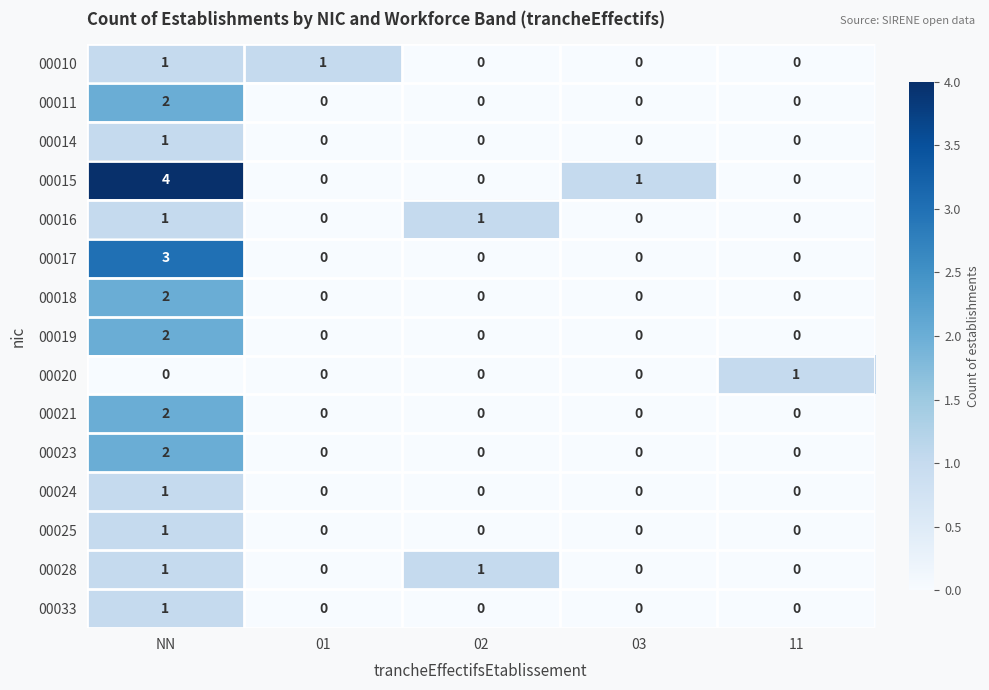

Which series has the largest total across all categories?

00015